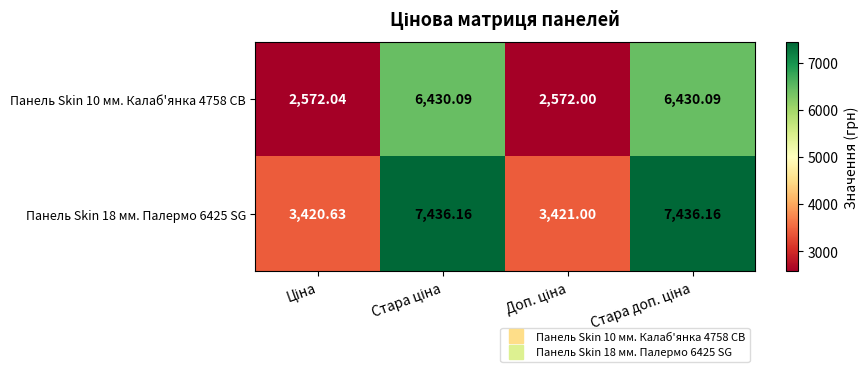

Which category has the highest value across all series?

Стара ціна